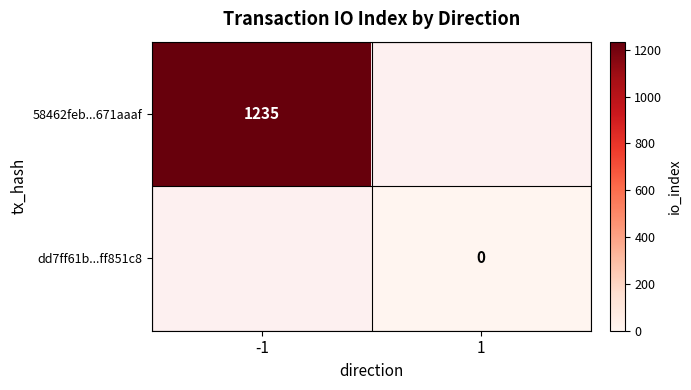

The value of 58462feb...671aaaf at -1 is 698. True or false?

False